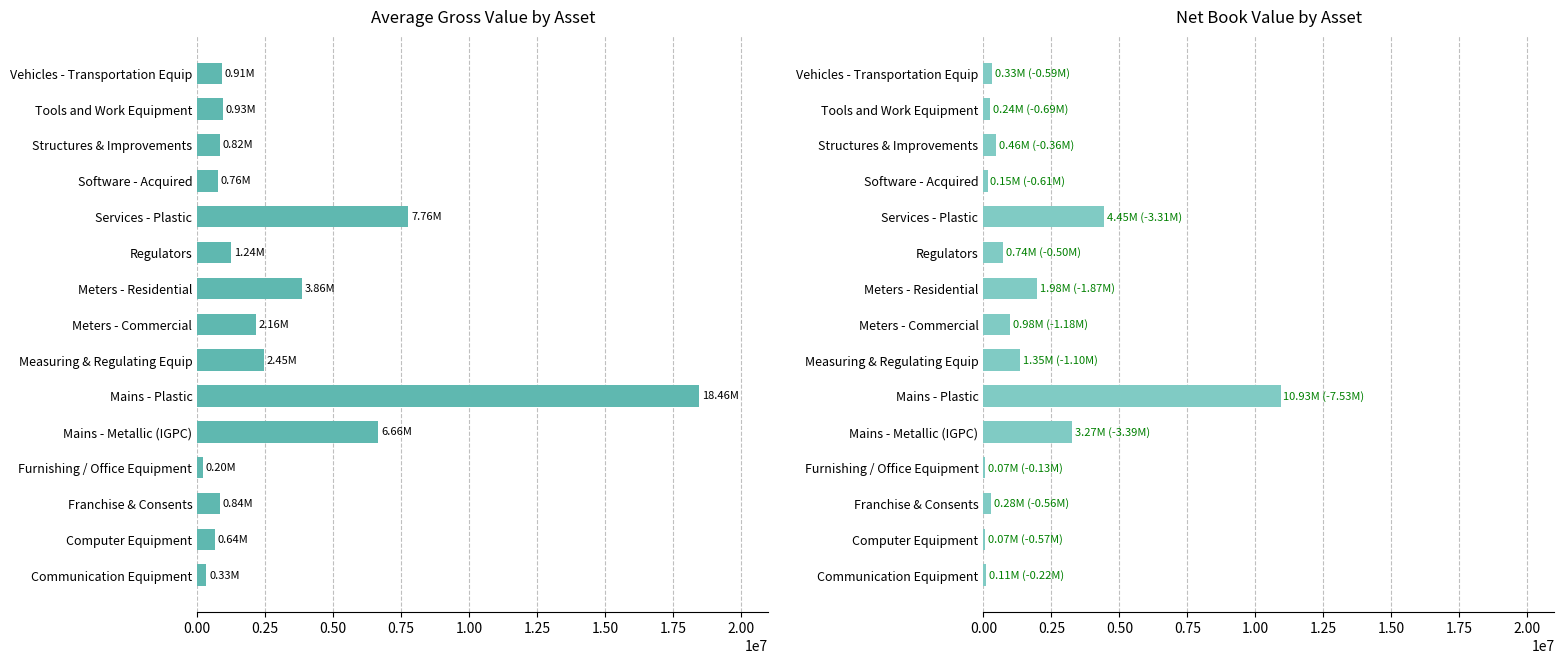

Rank the series by their maximum value, from highest to lowest.

Average Gross Value, Net Book Value